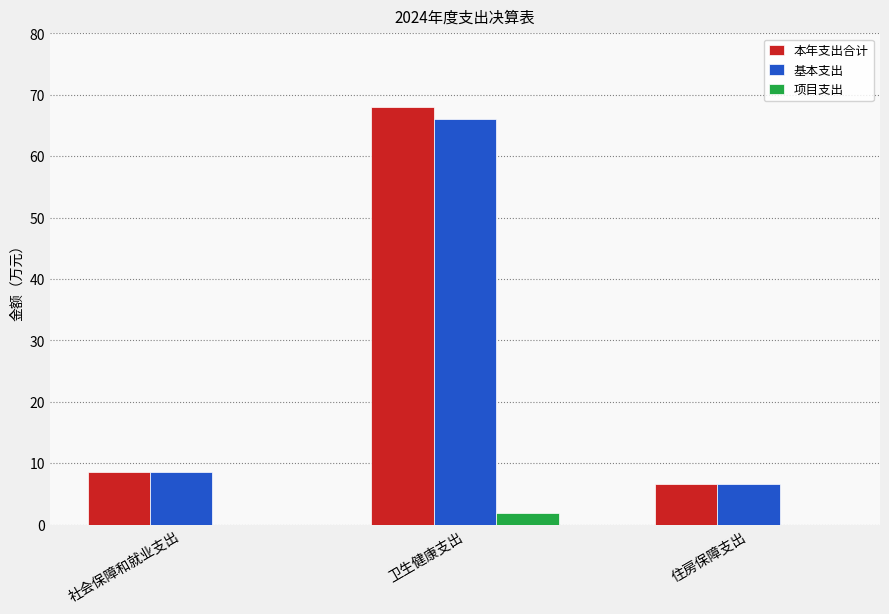

At which category is the sum across all series the highest?

卫生健康支出